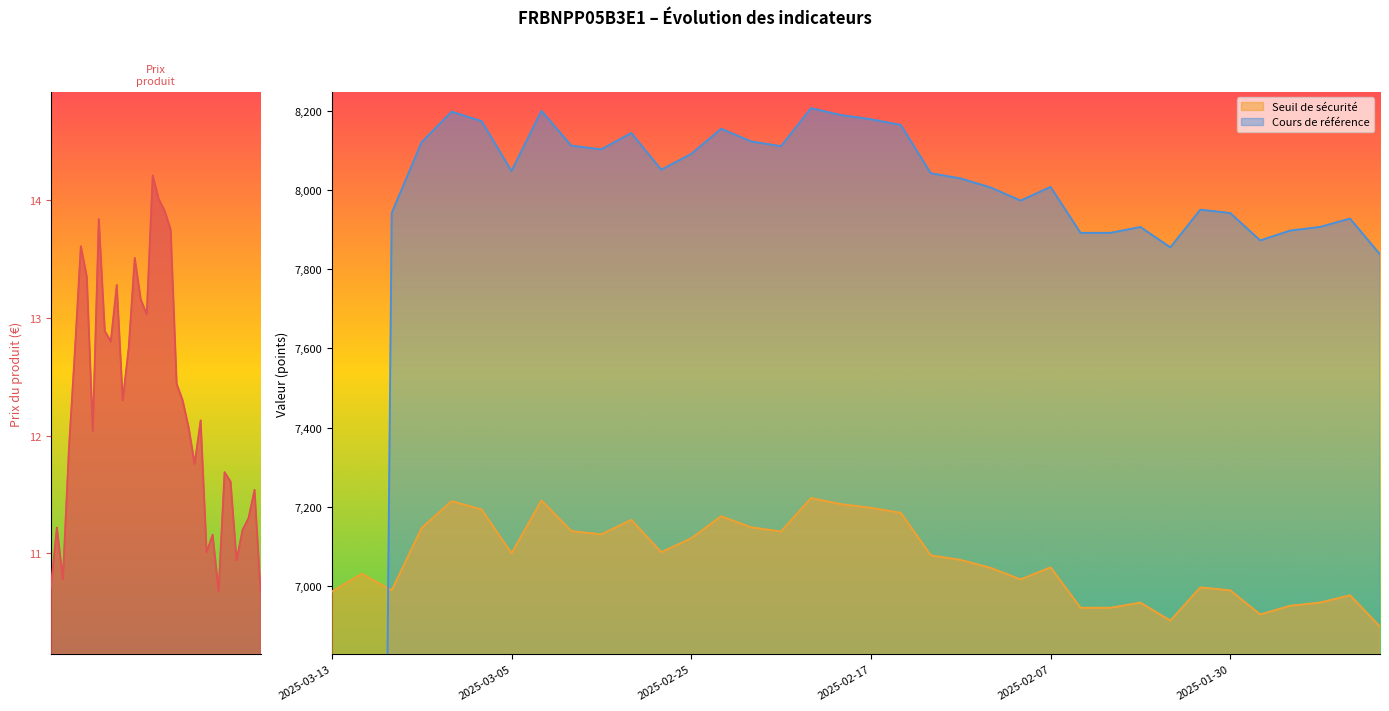

After their last crossing, which series has the higher values: Cours de référence or Prix du produit?

Cours de référence